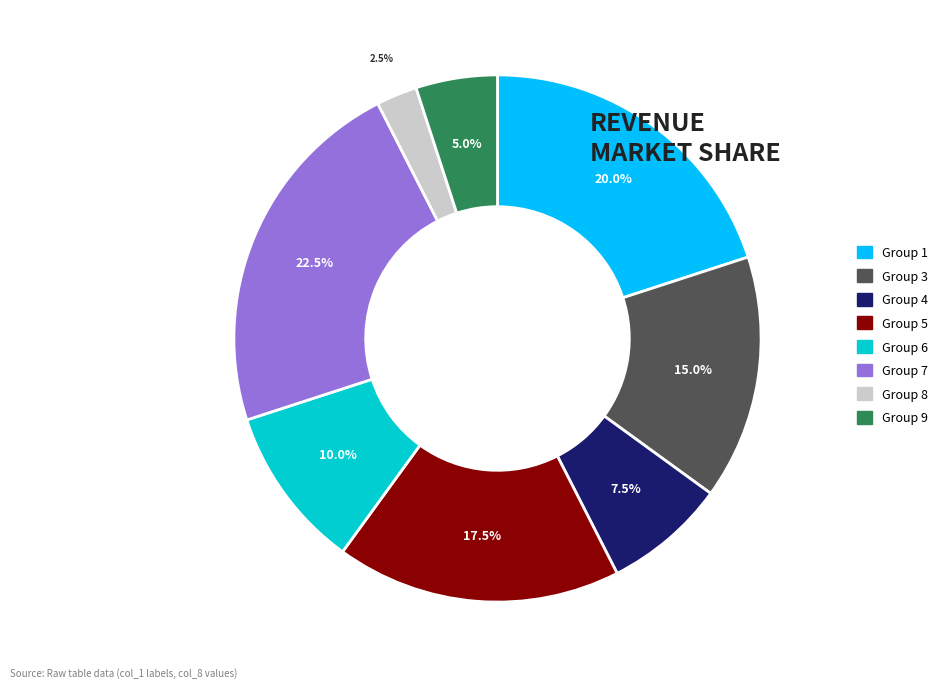

How many slices are in this pie chart?

8